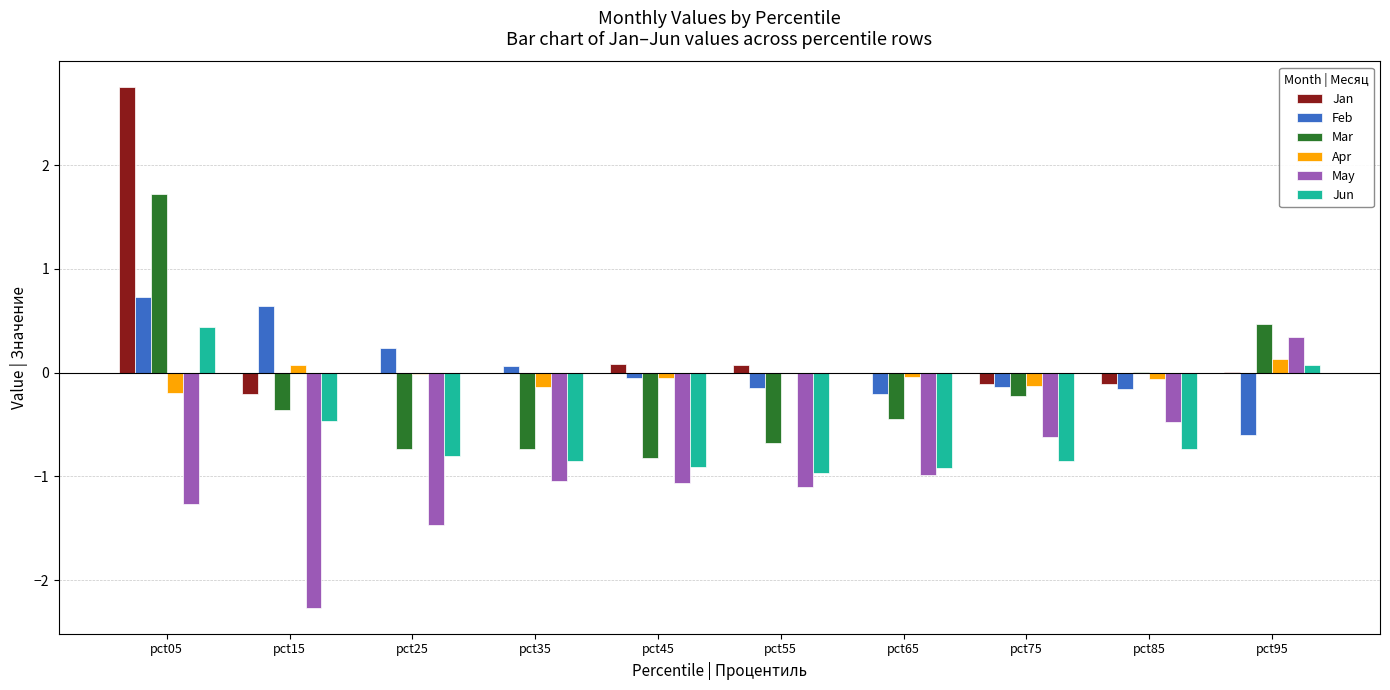

The value of May at pct75 is -0.3. True or false?

False